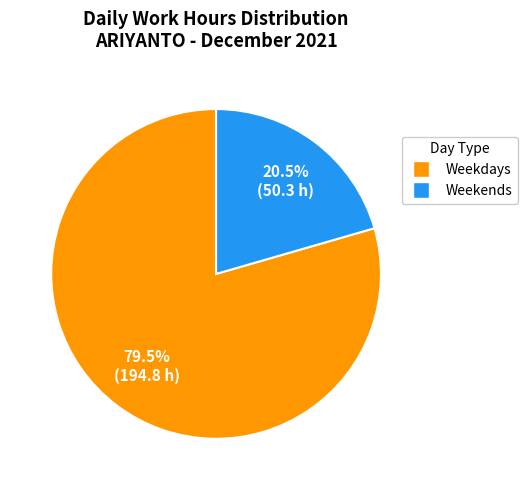

How many segments does this pie chart have?

2